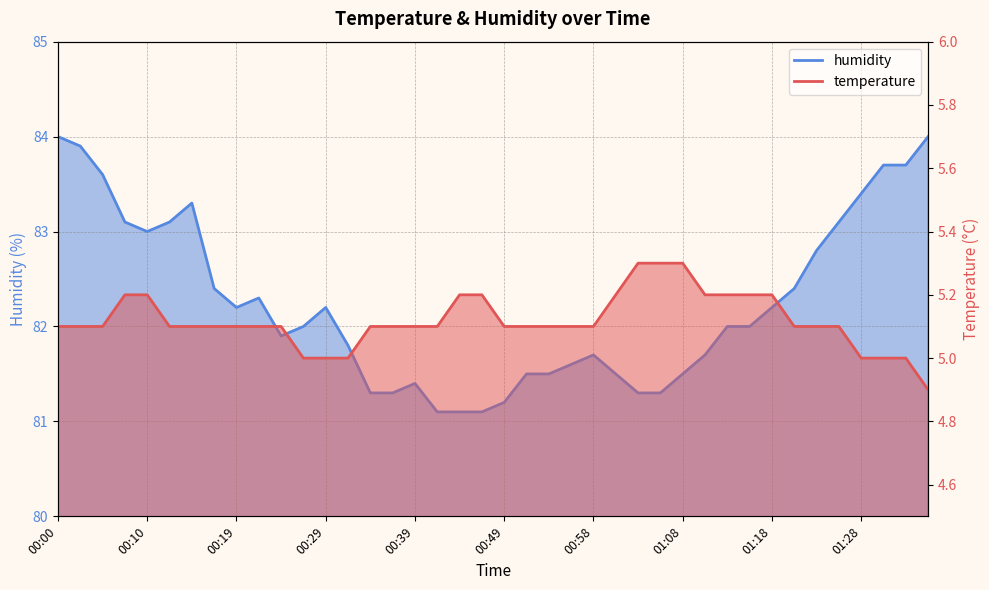

Which series has the largest total across all categories?

humidity